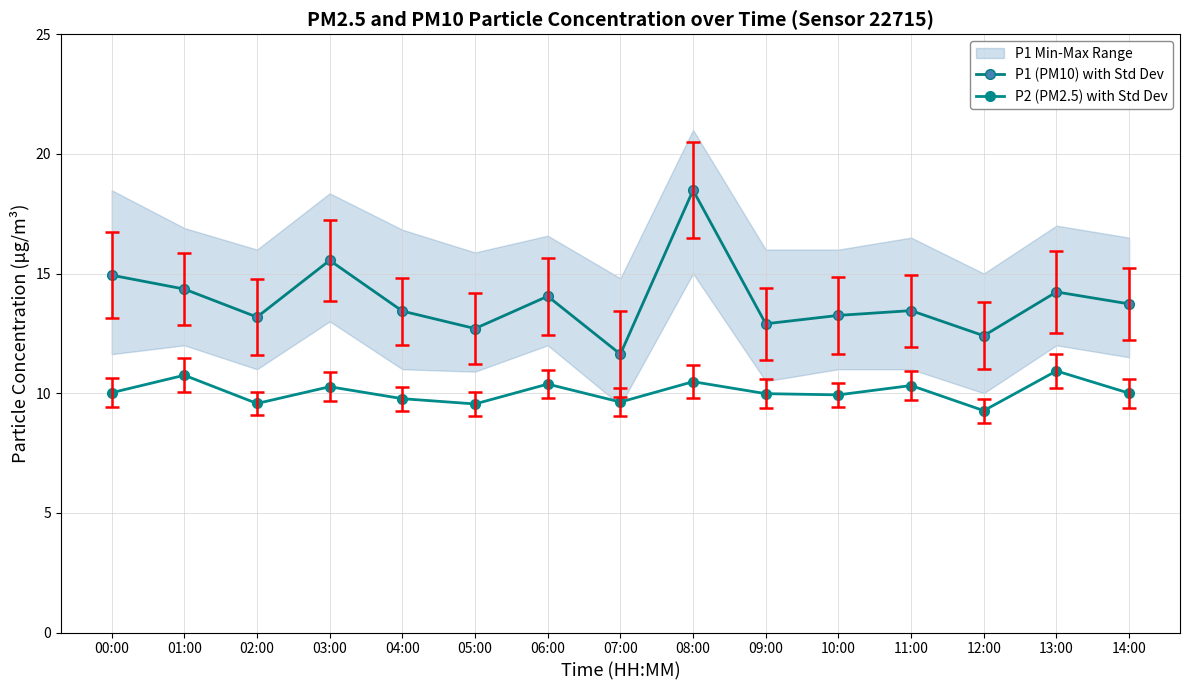

Which series has the widest spread of values?

P1 (PM10) with Std Dev